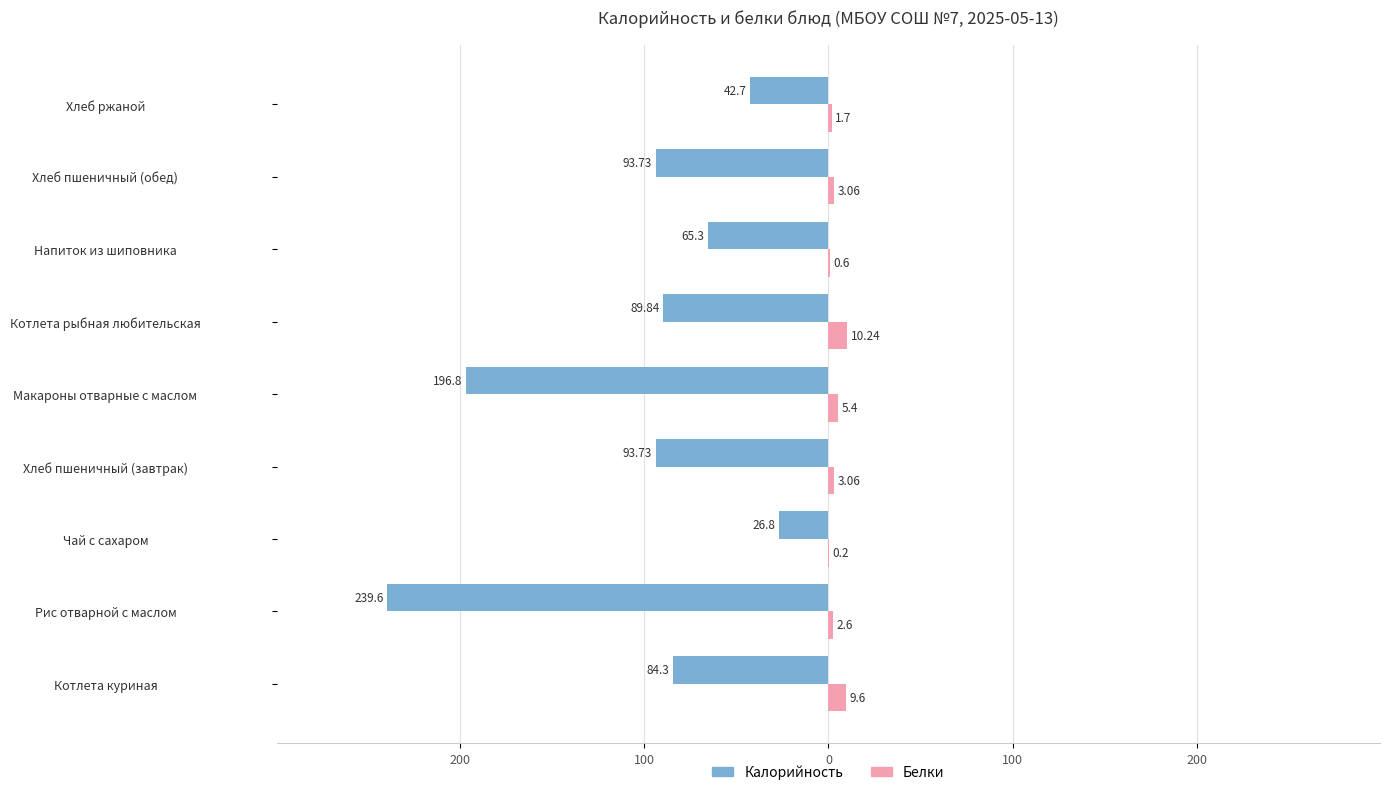

Reading left to right, extract all data points from this chart.

Калорийность: -84.3	-239.6	-26.8	-93.7	-196.8	-89.8	-65.3	-93.7	-42.7
Белки: 9.6	2.6	0.2	3.1	5.4	10.2	0.6	3.1	1.7